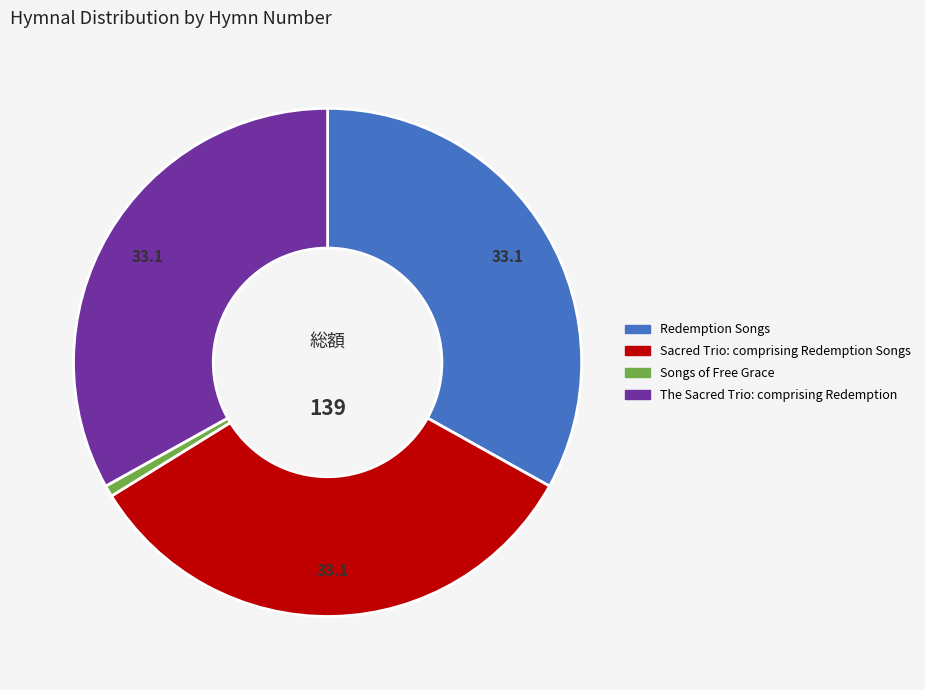

Combined, do Redemption Songs and Sacred Trio: comprising Redemption Songs account for over 50%?

Yes